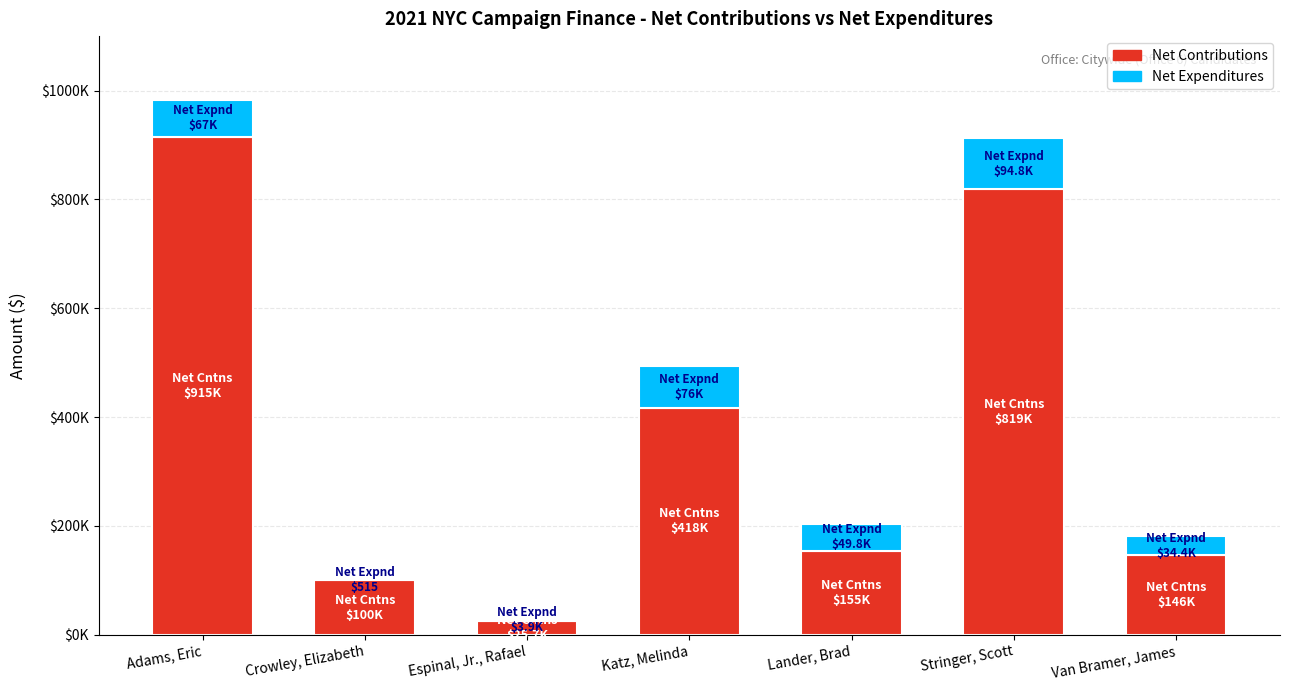

Does the chart contain stacked bars?

Yes